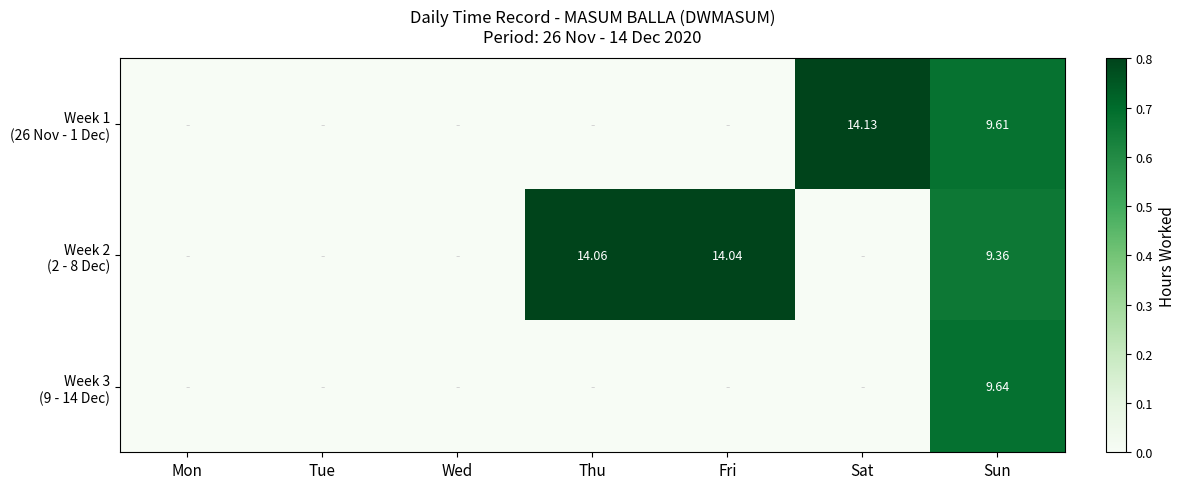

Rank the series by their maximum value, from highest to lowest.

Week 1 (26 Nov - 1 Dec), Week 2 (2 - 8 Dec), Week 3 (9 - 14 Dec)